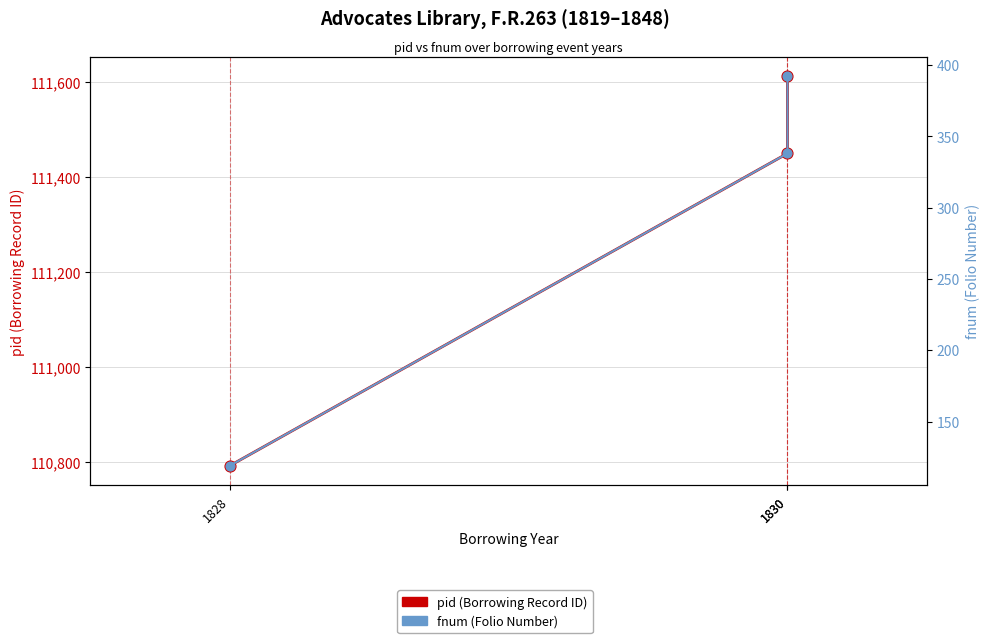

What are all the series names shown in the legend?

pid (Borrowing Record ID), fnum (Folio Number)